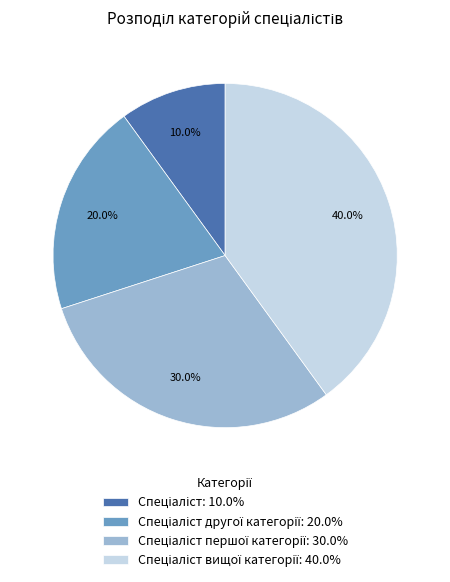

Is there any slice that represents more than half of the pie?

No